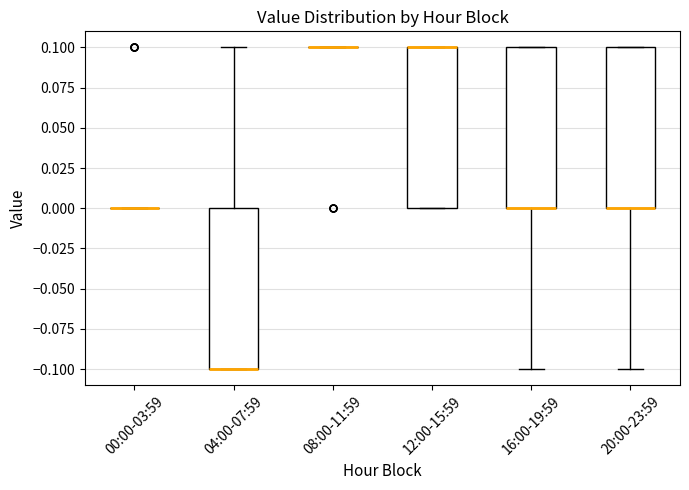

Reading left to right, transcribe this box plot: for each box, give where its median line is, the range the box spans, and where its two whiskers end, as read against the y-axis. The values are not printed on the chart, so give them approximately, as read against the axis.

00:00-03:59: box collapsed to a line at 0.0, whiskers 0.0 to 0.0
04:00-07:59: median -0.1 (drawn on the box's lower edge), box -0.1 to 0.0, whiskers -0.1 to 0.1
08:00-11:59: box collapsed to a line at 0.1, whiskers 0.1 to 0.1
12:00-15:59: median 0.1 (drawn on the box's upper edge), box 0.0 to 0.1, whiskers 0.0 to 0.1
16:00-19:59: median 0.0 (drawn on the box's lower edge), box 0.0 to 0.1, whiskers -0.1 to 0.1
20:00-23:59: median 0.0 (drawn on the box's lower edge), box 0.0 to 0.1, whiskers -0.1 to 0.1